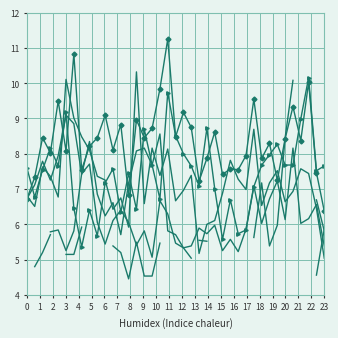

What is the average value of the 1.465 series?

6.7